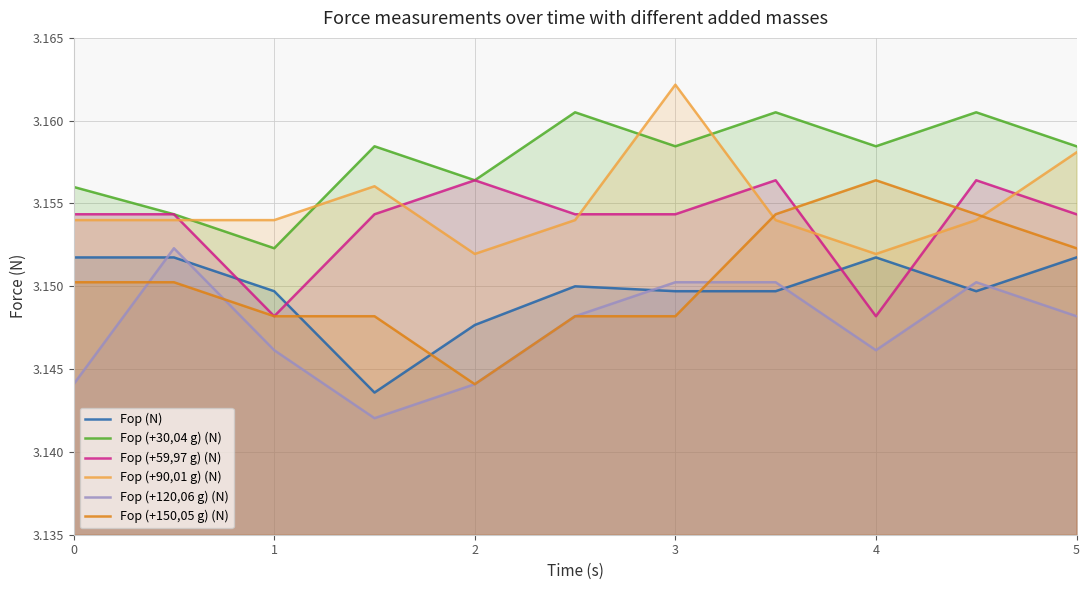

Which series has the largest total across all categories?

Fop (+30,04 g) (N)